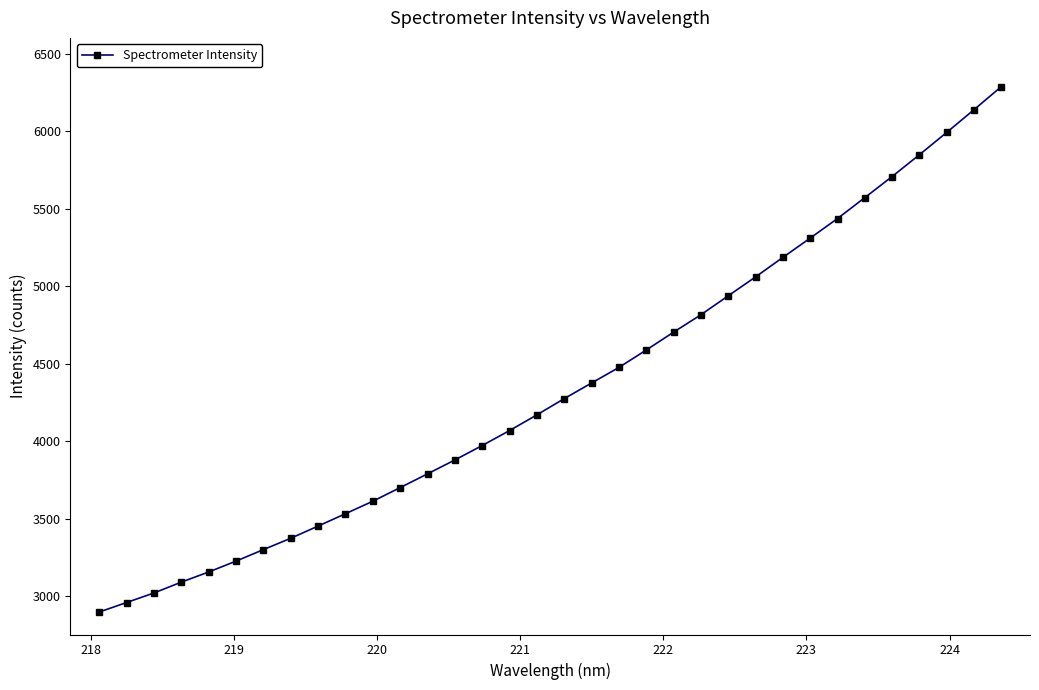

What is the greatest value displayed?

6289.7